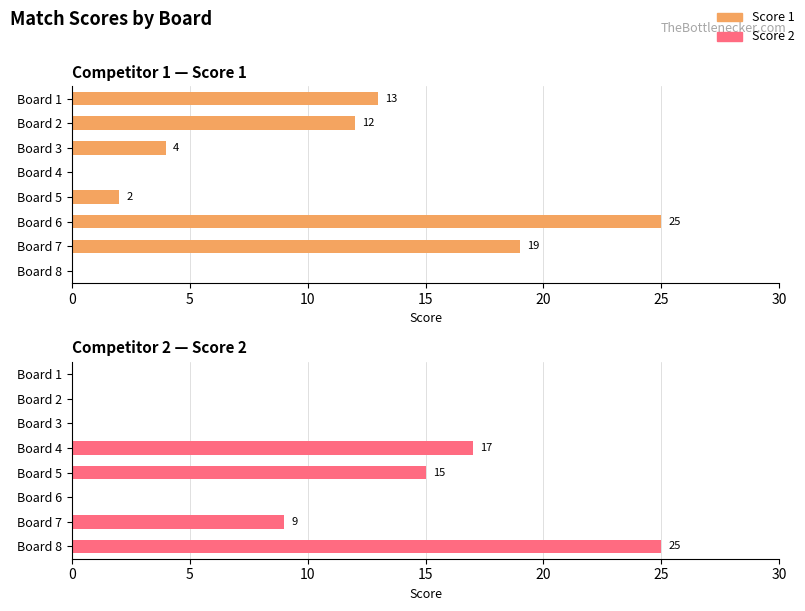

List the series in order of their peak value, lowest first.

Score 1, Score 2